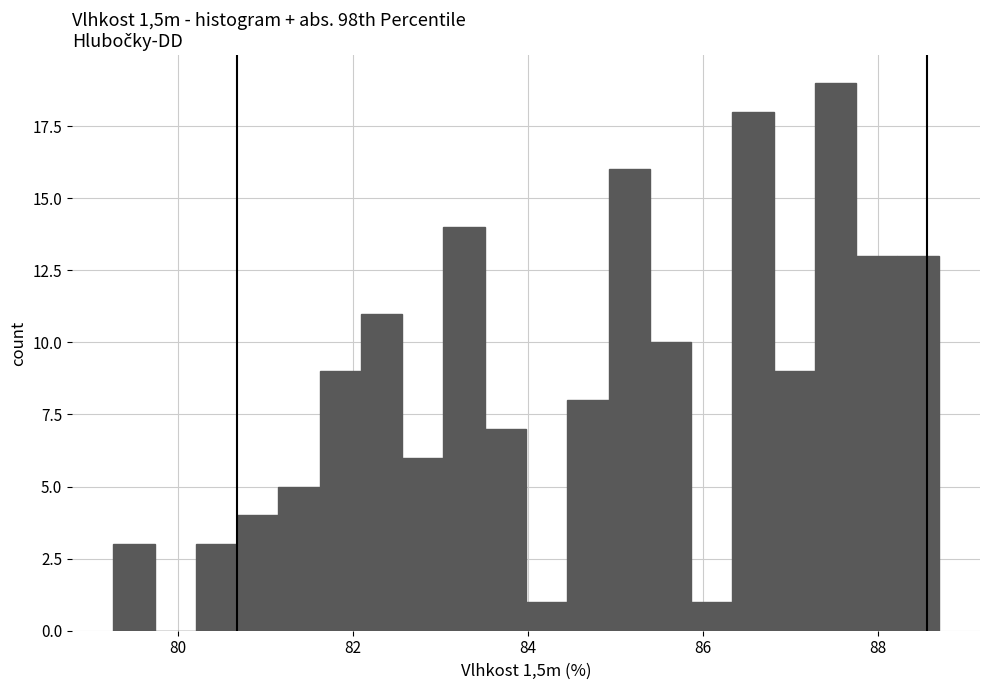

Read against the x-axis, roughly where is the centre of the tallest bar?

87.6